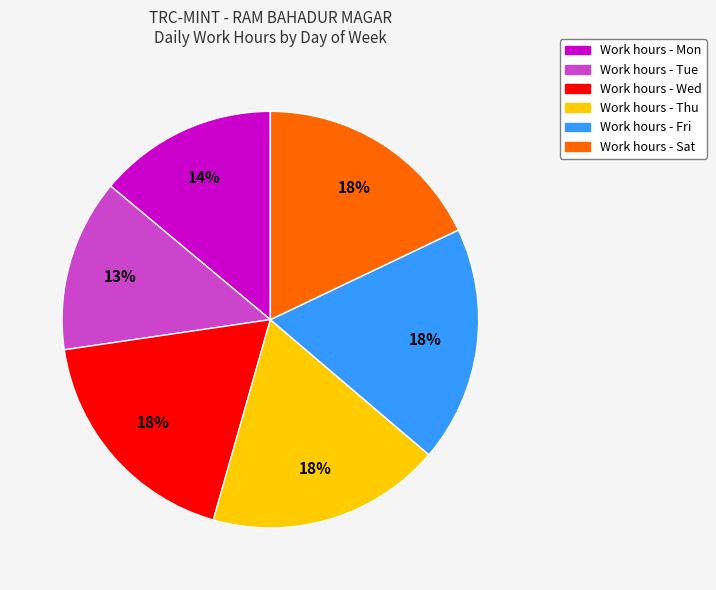

How many segments does this pie chart have?

6